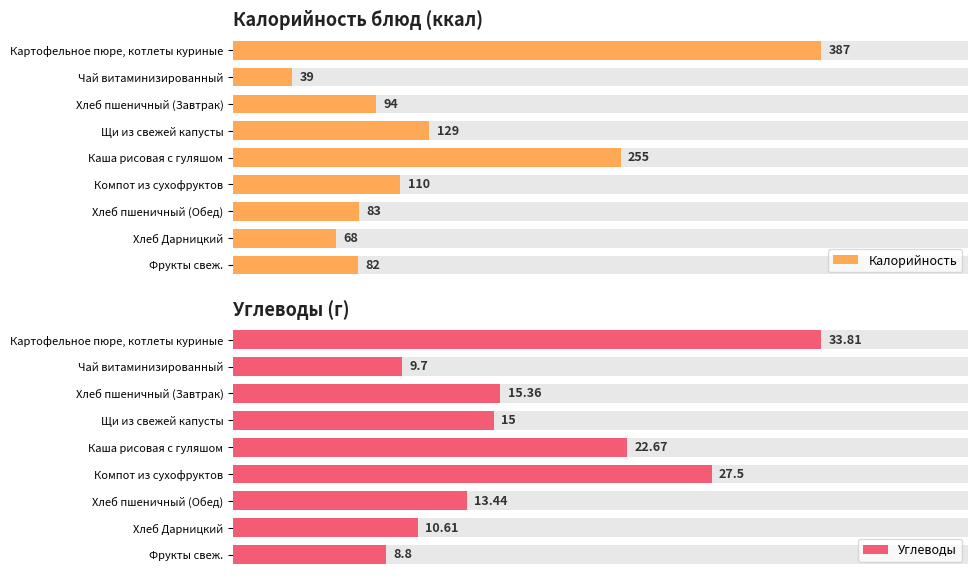

List the series in order of their peak value, highest first.

Калорийность, Углеводы